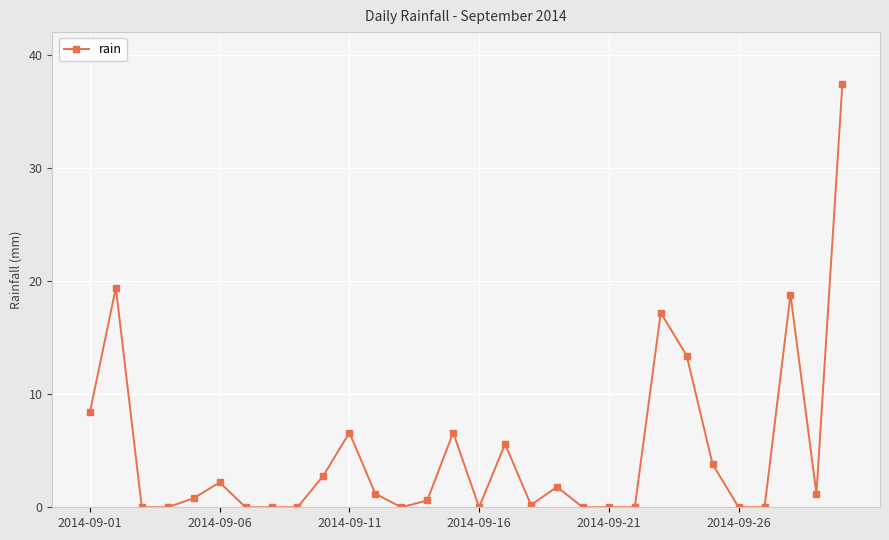

Count the number of data series in this chart.

1